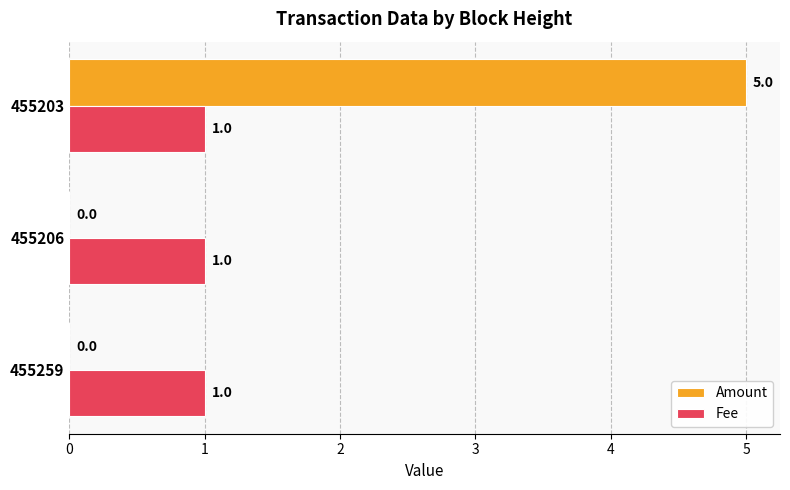

Between 455259 and 455203, which series saw the biggest shift?

Amount